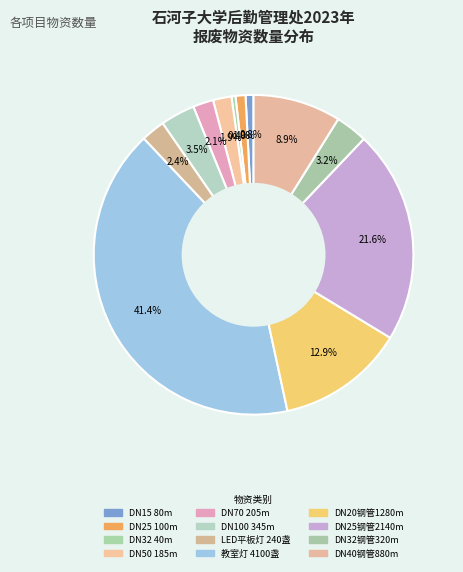

Which slice is the smallest?

DN32 40m